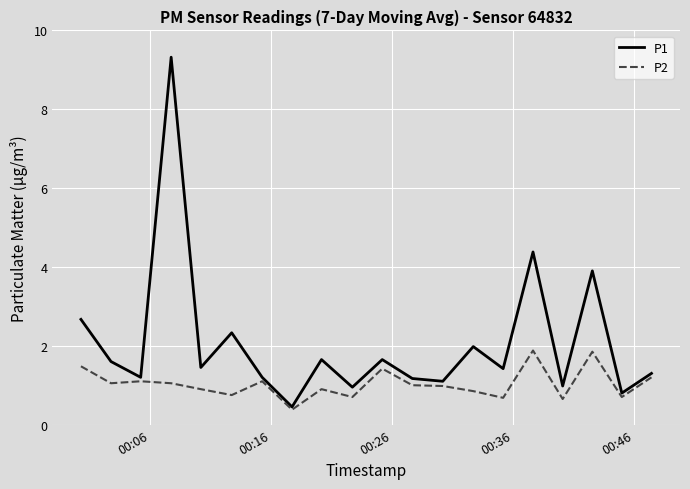

List the series in order of their peak value, highest first.

P1, P2